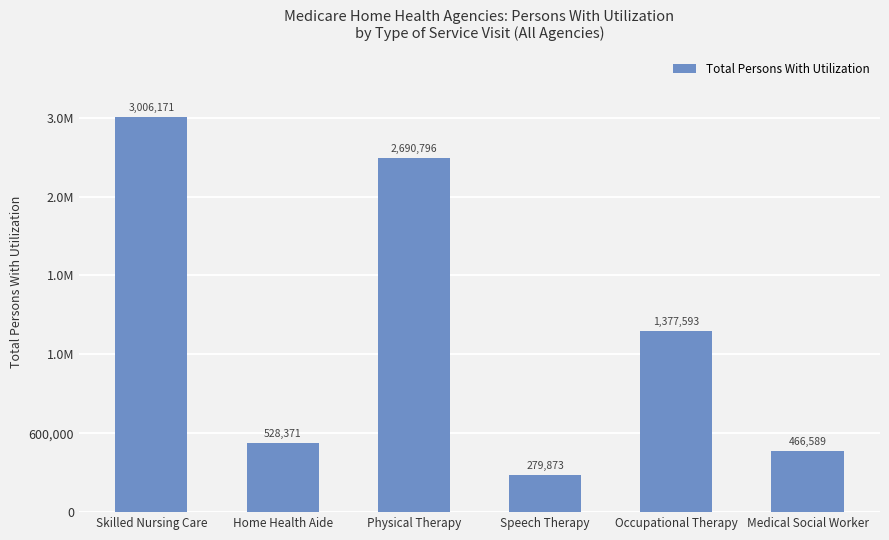

List the labels in order of value, largest first.

Skilled Nursing Care, Physical Therapy, Occupational Therapy, Home Health Aide, Medical Social Worker, Speech Therapy